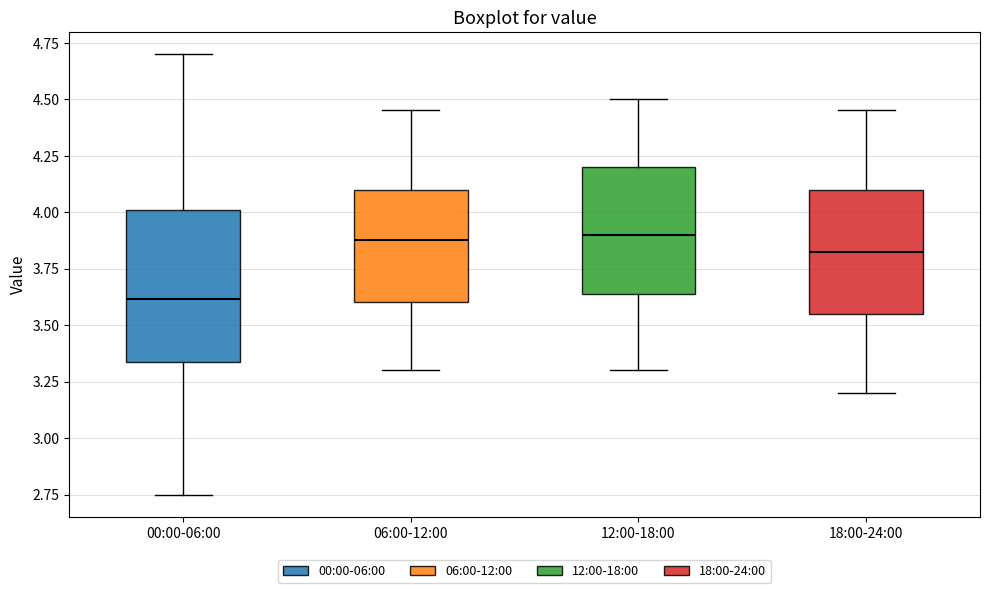

Reading left to right, read every box against the y-axis: the position of its median line, the range the box covers, and the ends of its whiskers. The values are not printed on the chart, so give them approximately, as read against the axis.

00:00-06:00: median 3.60, box 3.35 to 4.00, whiskers 2.75 to 4.70
06:00-12:00: median 3.90, box 3.60 to 4.10, whiskers 3.30 to 4.45
12:00-18:00: median 3.90, box 3.65 to 4.20, whiskers 3.30 to 4.50
18:00-24:00: median 3.85, box 3.55 to 4.10, whiskers 3.20 to 4.45